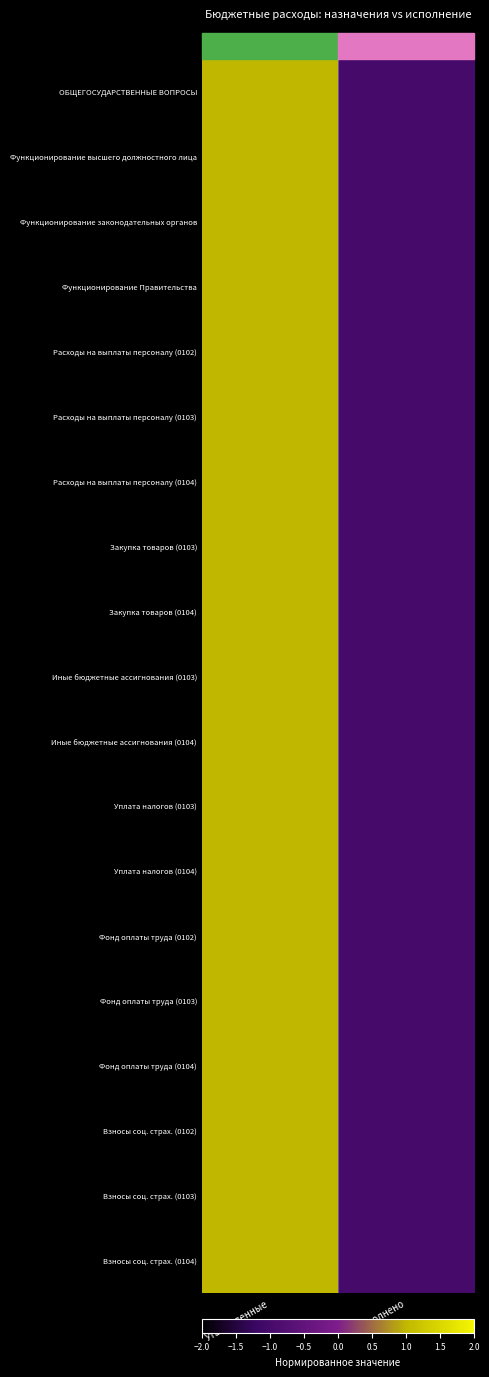

What is the total value across all series at Утвержденные?

19.0